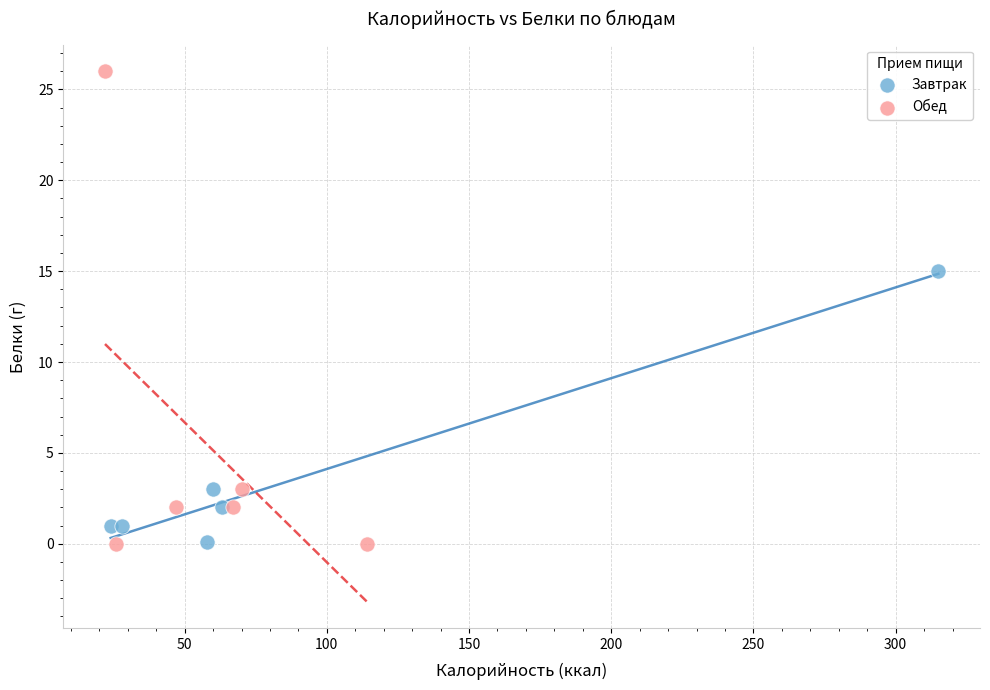

Which series reaches the maximum Y coordinate?

Обед